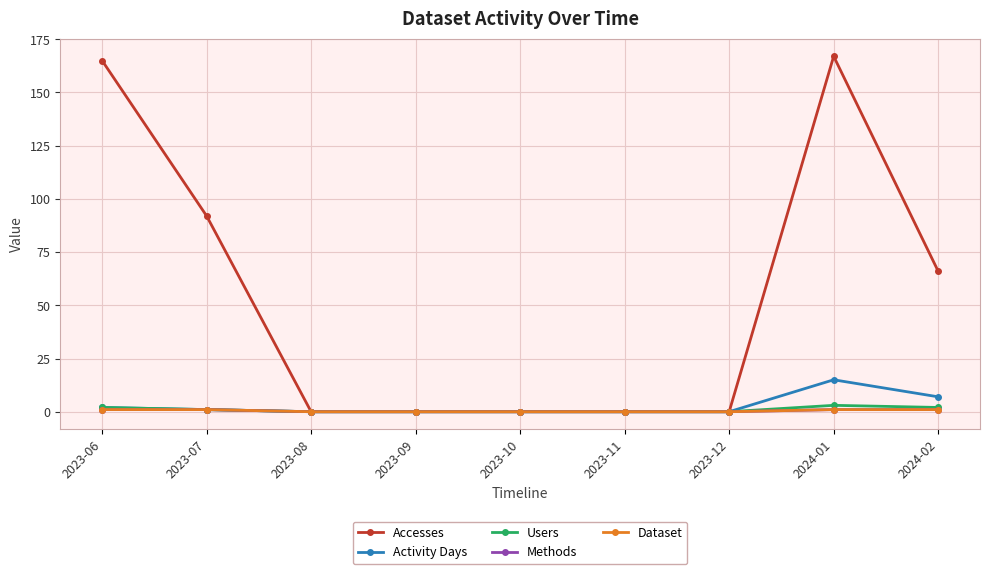

Is it true that Users equals 0 at 2023-08?

True